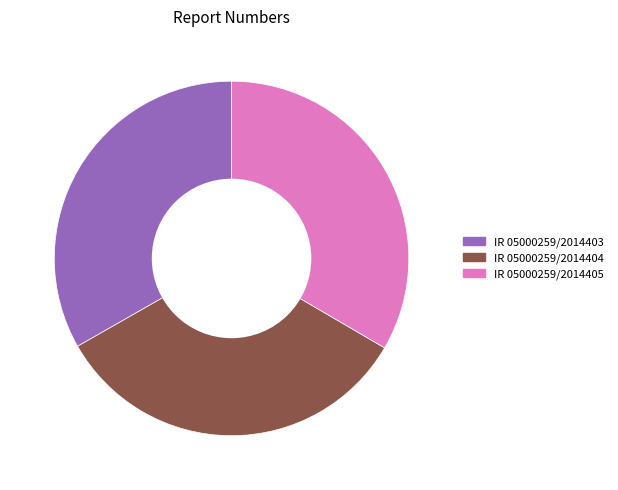

Does any single category account for the majority?

No